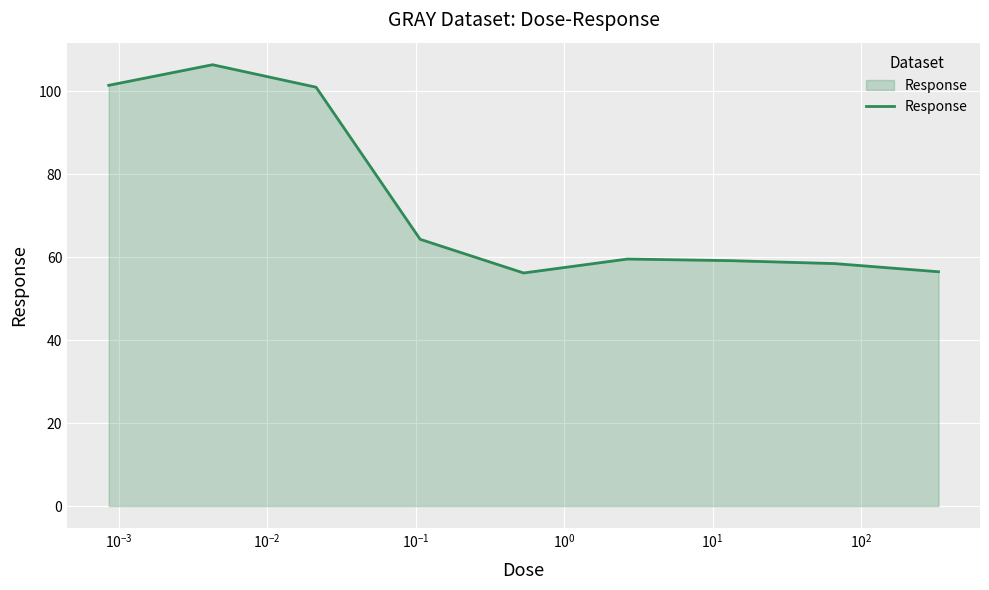

What is the greatest value displayed?

106.4